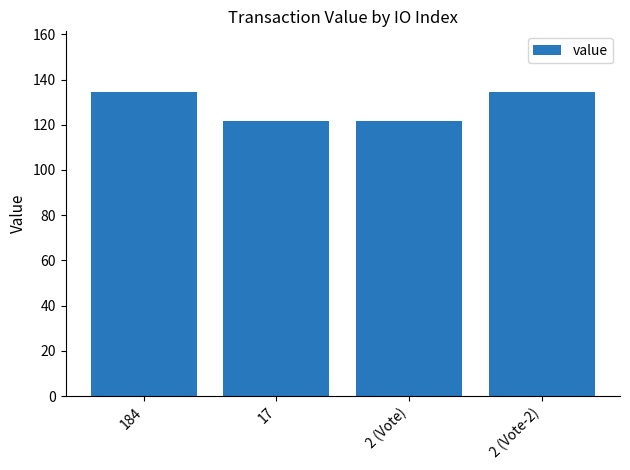

What is the sum of all values?

511.8